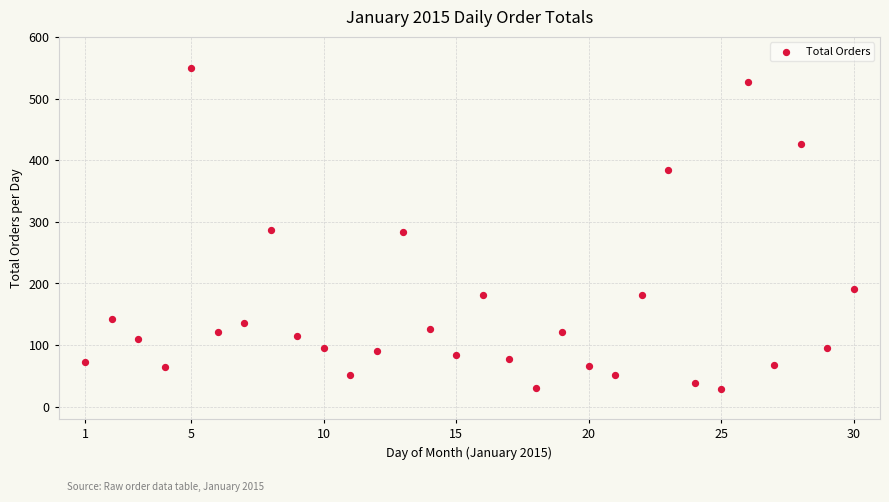

What is the range of Y values (max minus min)?

521